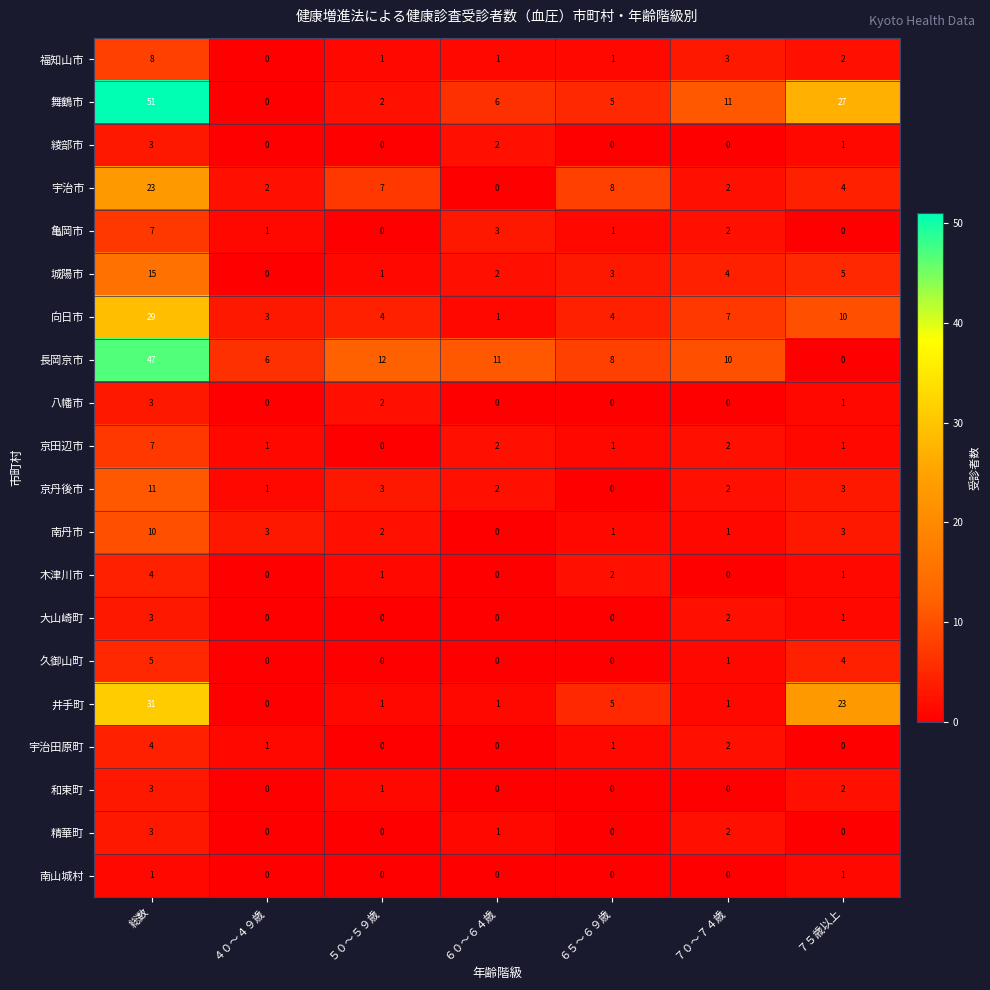

True or false: 久御山町 has a value of 2 at ７５歳以上.

False